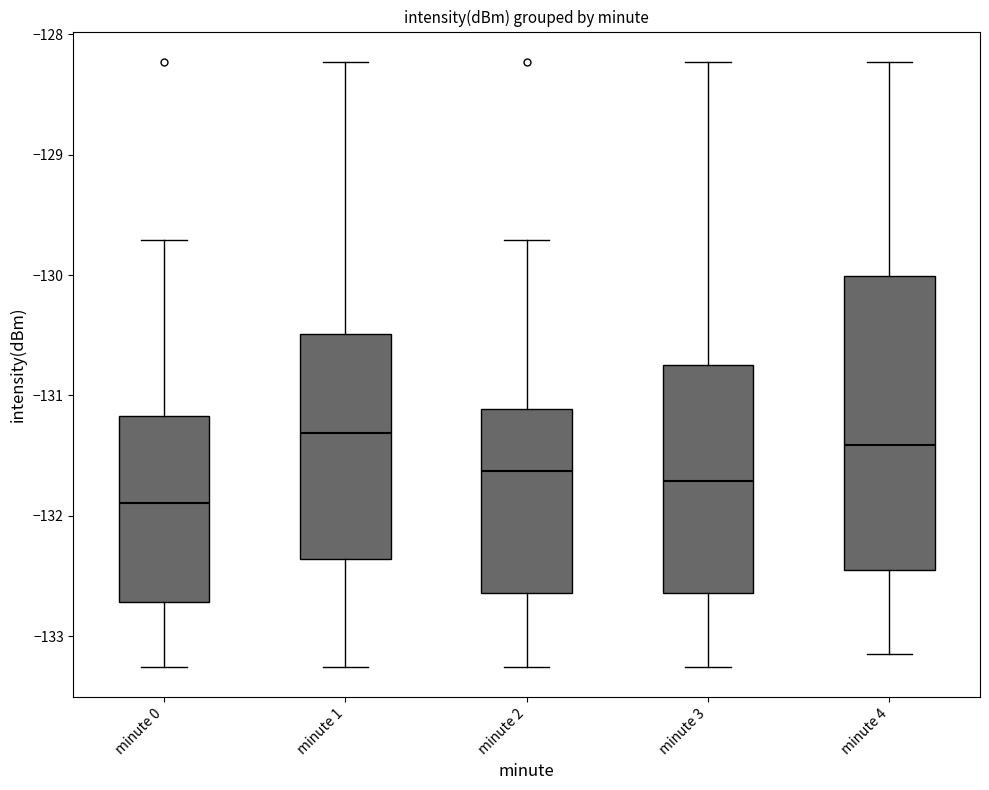

Where does the lower whisker of the box for minute 3 end on the y-axis? The values are not printed on the chart, so give them approximately, as read against the axis.

-133.3